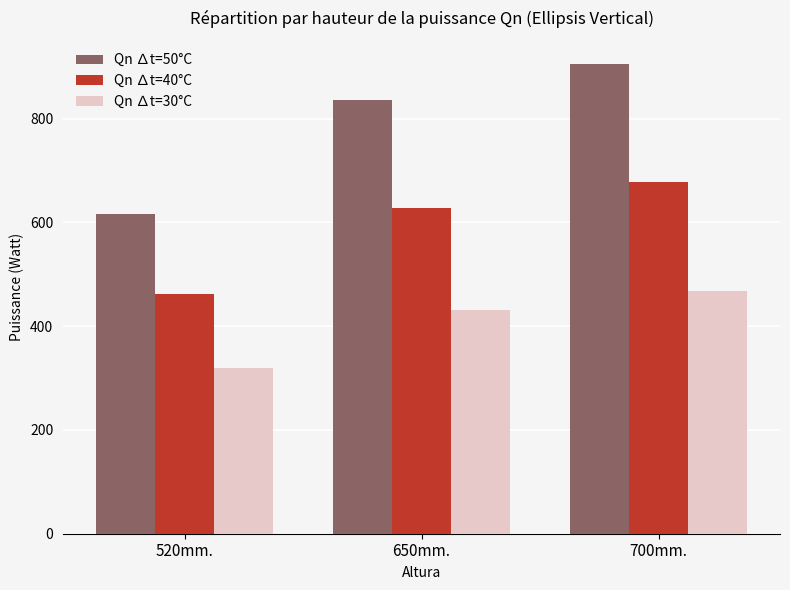

Is the value of Qn ∆t=40°C at 700mm. greater than the value of Qn ∆t=30°C at 650mm.?

Yes